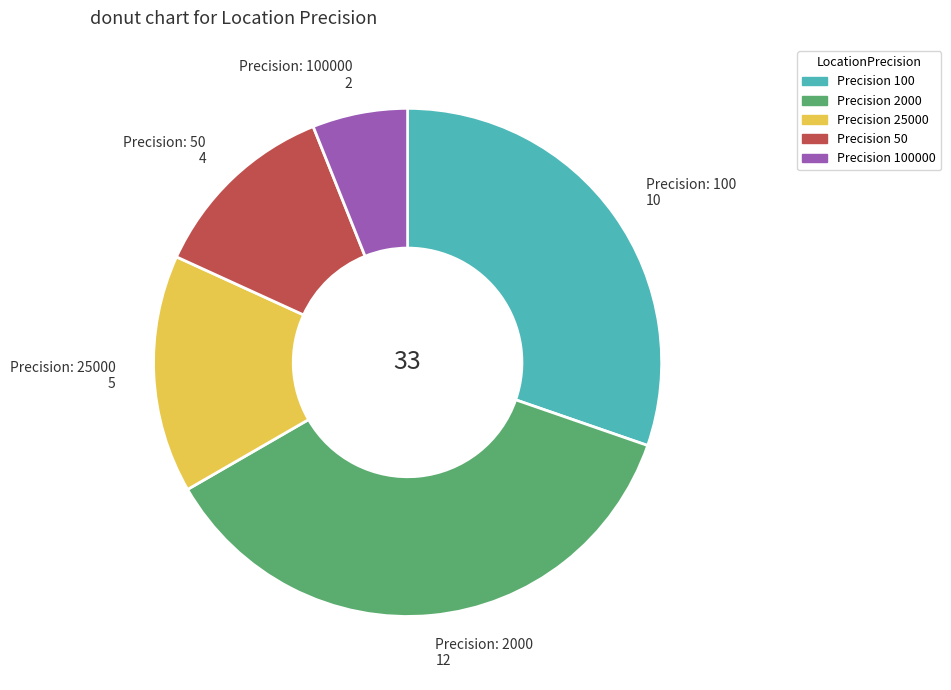

Is there a majority slice in this chart?

No